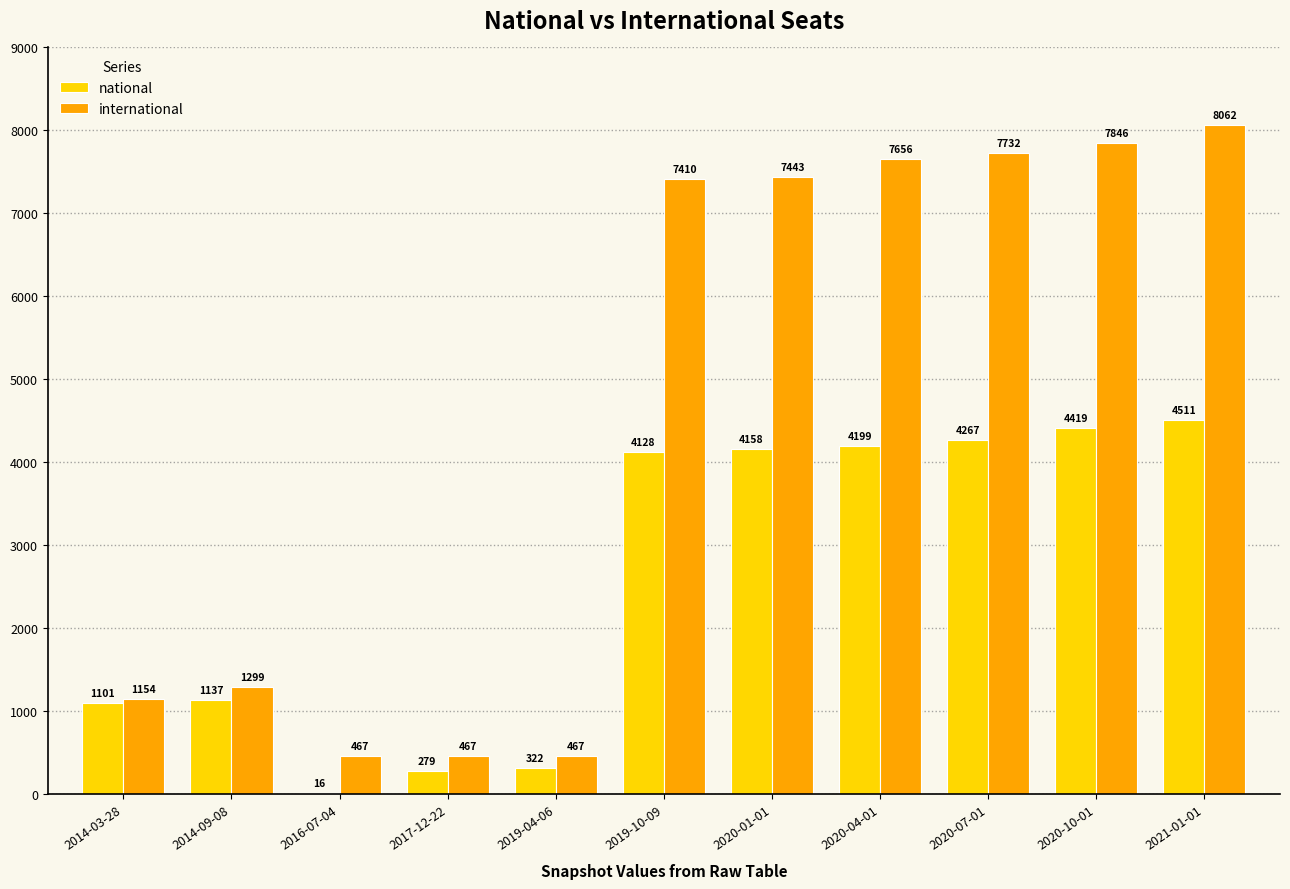

Reading right to left, extract all data points from this chart.

national: 2021-01-01=4511	2020-10-01=4419	2020-07-01=4267	2020-04-01=4199	2020-01-01=4158	2019-10-09=4128	2019-04-06=322	2017-12-22=279	2016-07-04=16	2014-09-08=1137	2014-03-28=1101
international: 2021-01-01=8062	2020-10-01=7846	2020-07-01=7732	2020-04-01=7656	2020-01-01=7443	2019-10-09=7410	2019-04-06=467	2017-12-22=467	2016-07-04=467	2014-09-08=1299	2014-03-28=1154